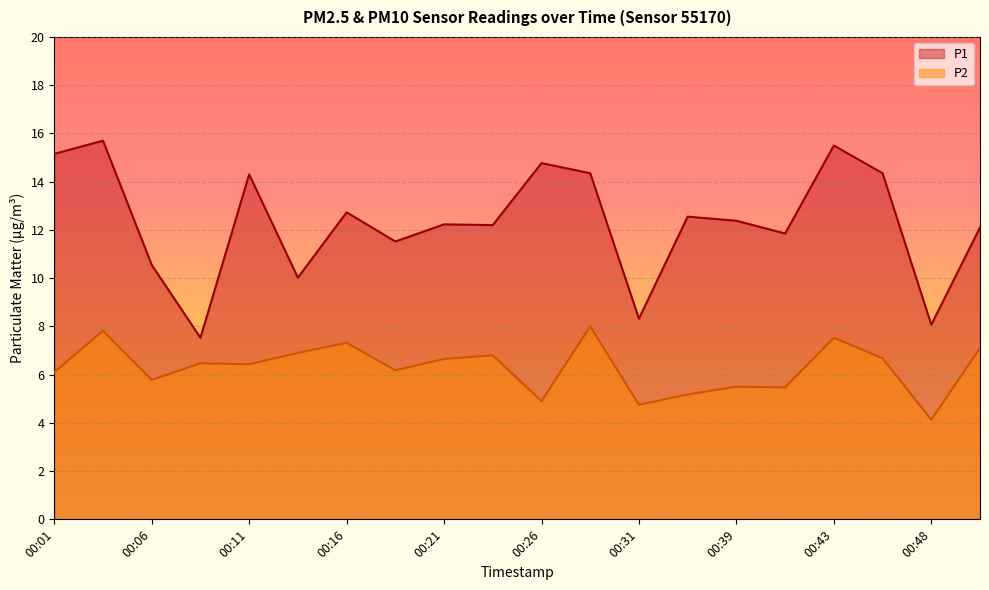

What is the greatest value displayed?

15.7